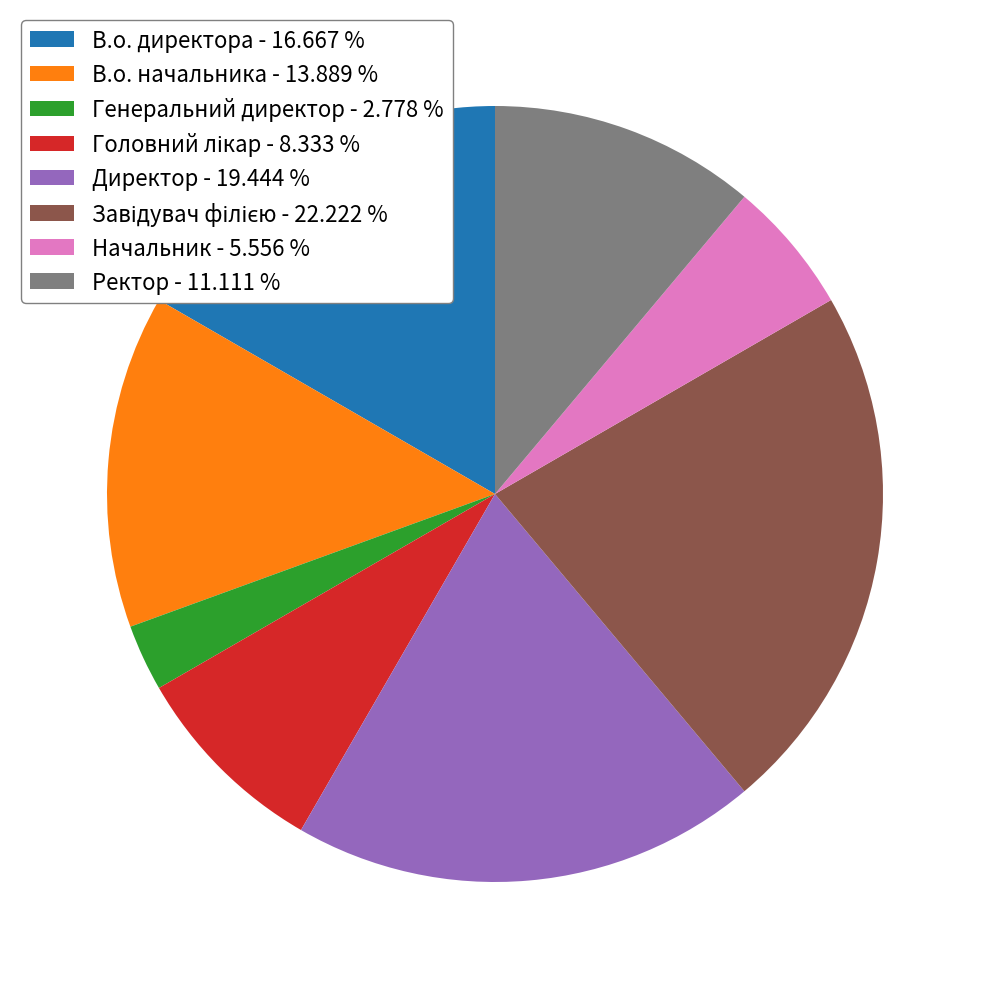

How many slices are in this pie chart?

8